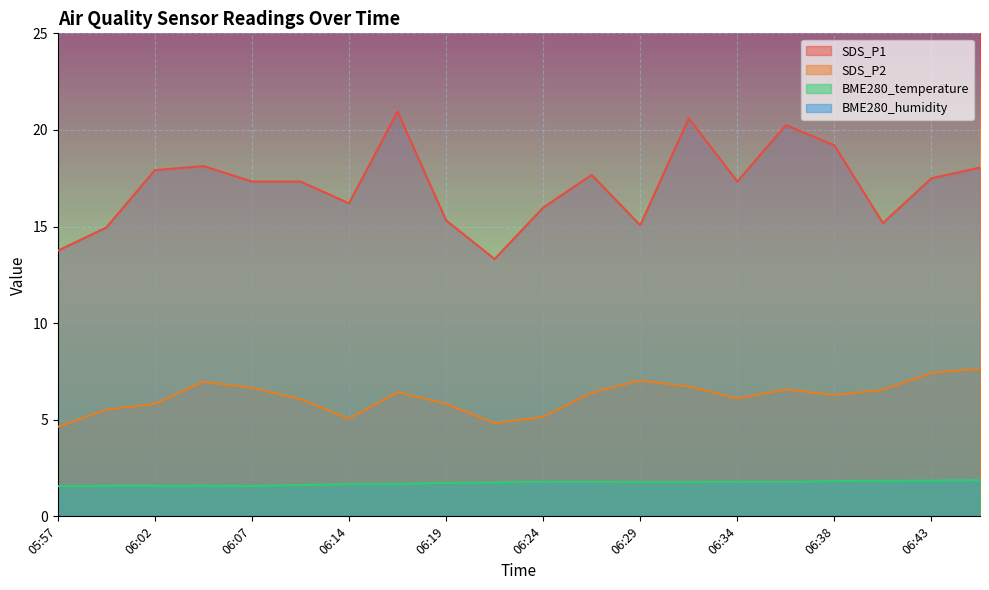

What is the value of the SDS_P1 point at the 4th from the left?

18.1